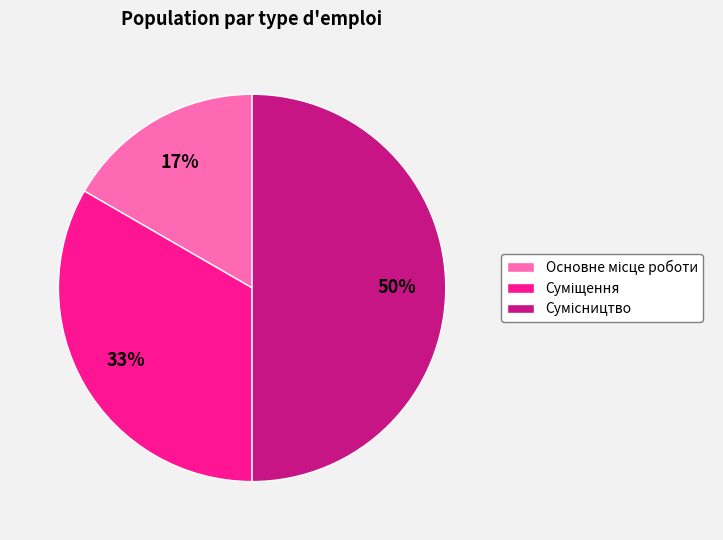

To the nearest percent, what is the average slice percentage?

33%